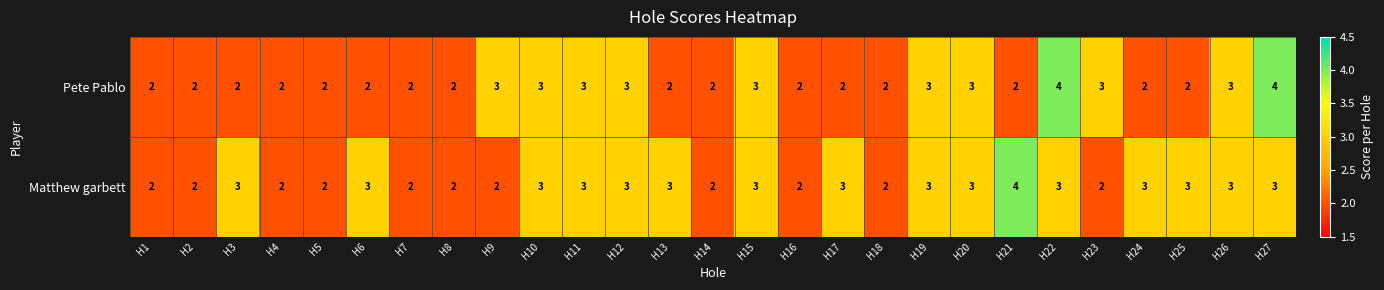

The value of Pete Pablo at H19 is 3. True or false?

True